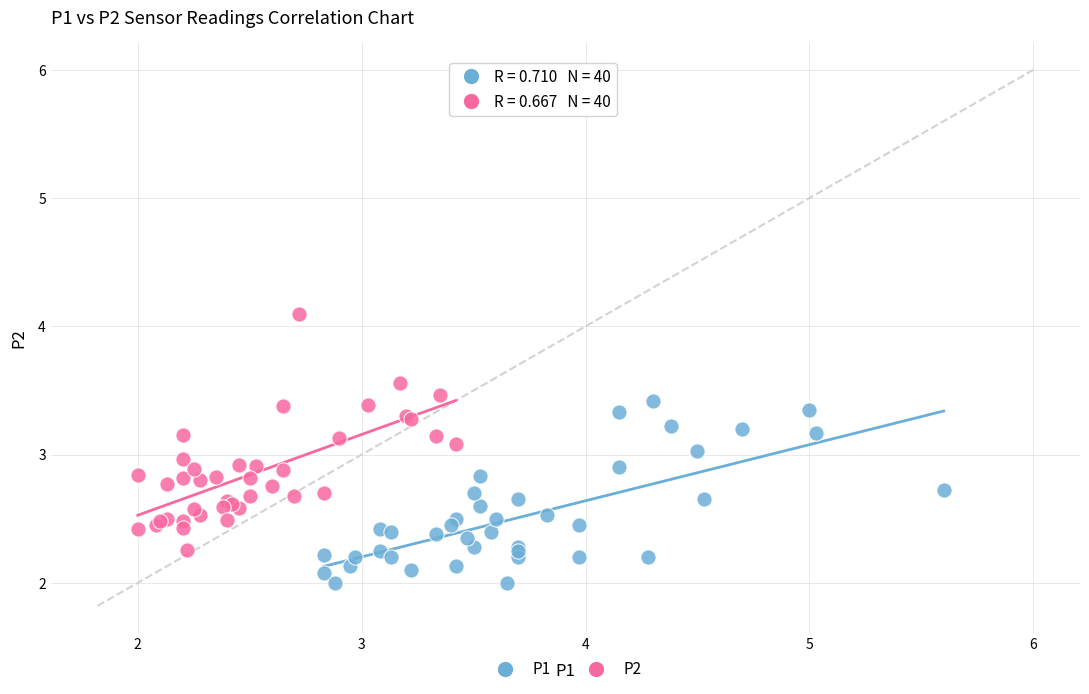

What are all the series names shown in the legend?

P1, P2